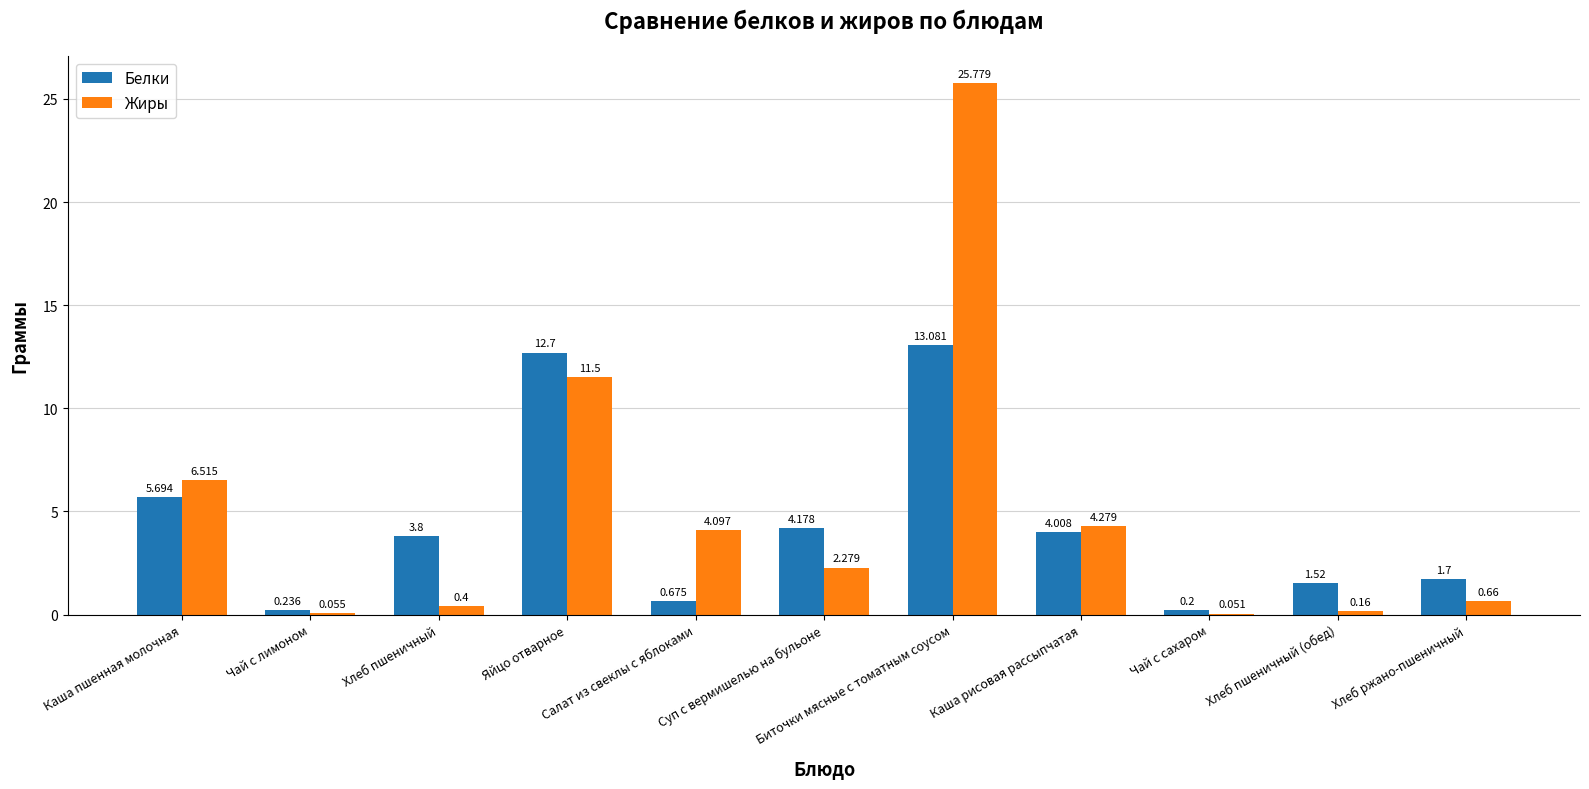

What is the sum of the Жиры values at Чай с лимоном and Яйцо отварное?

11.6